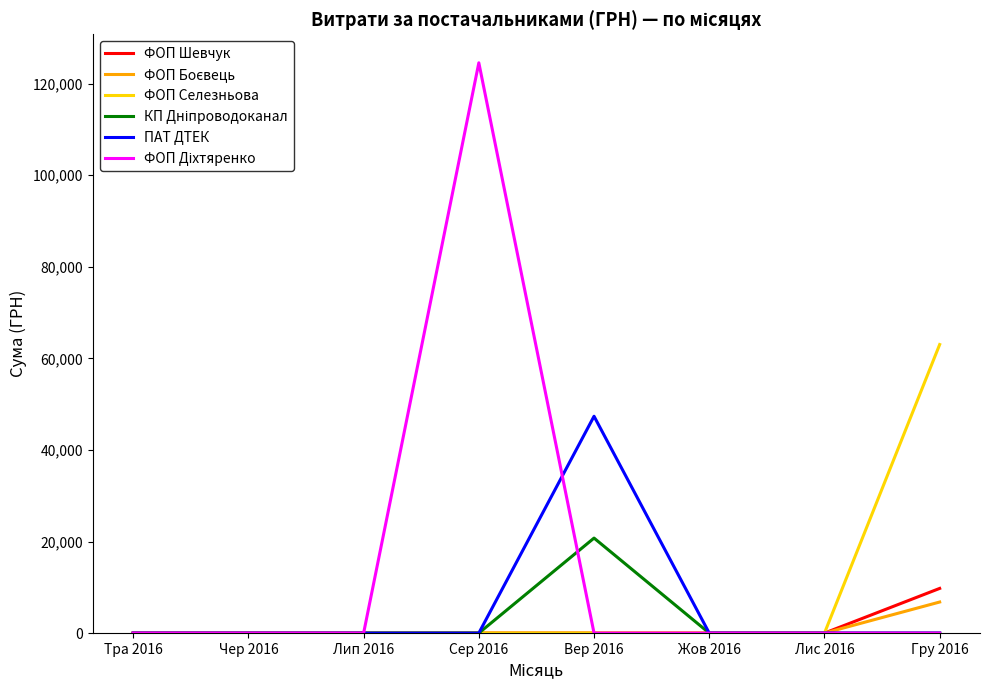

What is the maximum value for ПАТ ДТЕК?

47353.2